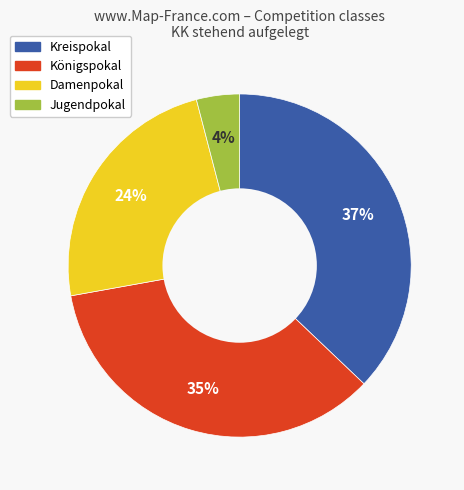

What percentage is the Kreispokal slice, to the nearest percent?

37%